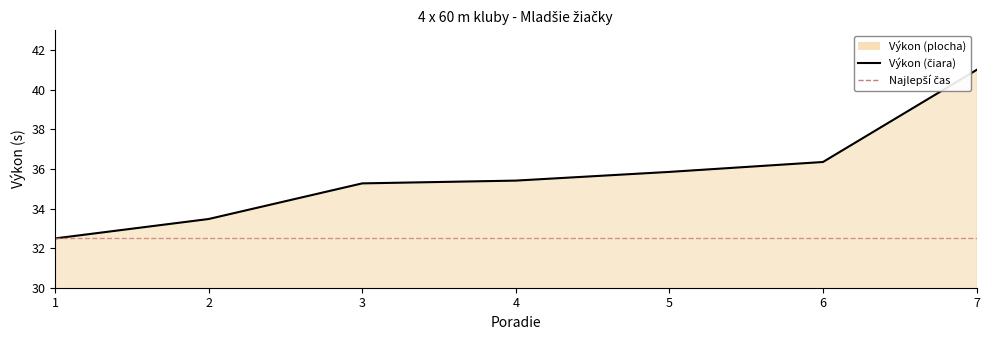

What is the maximum value shown in the chart?

41.0